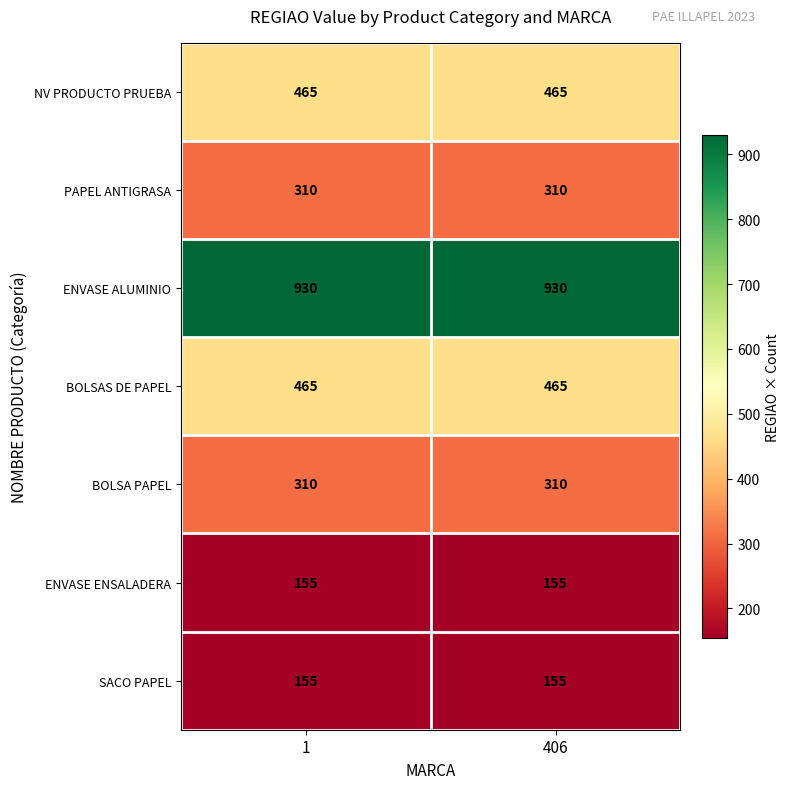

Reading left to right, transcribe all the data shown in this chart.

NV PRODUCTO PRUEBA: 465	465
PAPEL ANTIGRASA: 310	310
ENVASE ALUMINIO: 930	930
BOLSAS DE PAPEL: 465	465
BOLSA PAPEL: 310	310
ENVASE ENSALADERA: 155	155
SACO PAPEL: 155	155